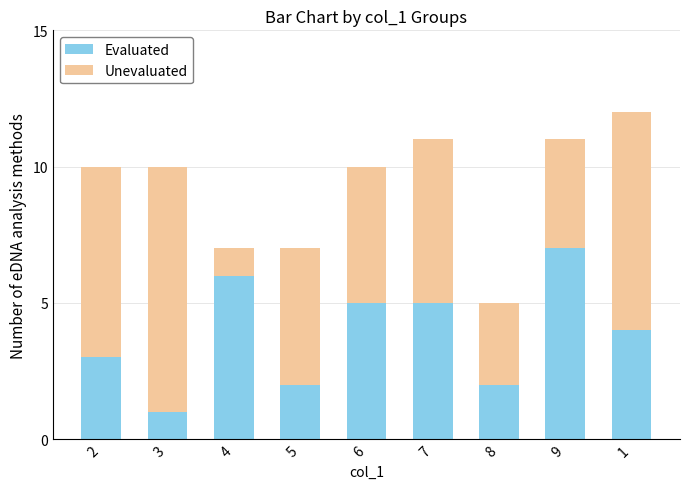

The value of Evaluated at 4 is 6. True or false?

True